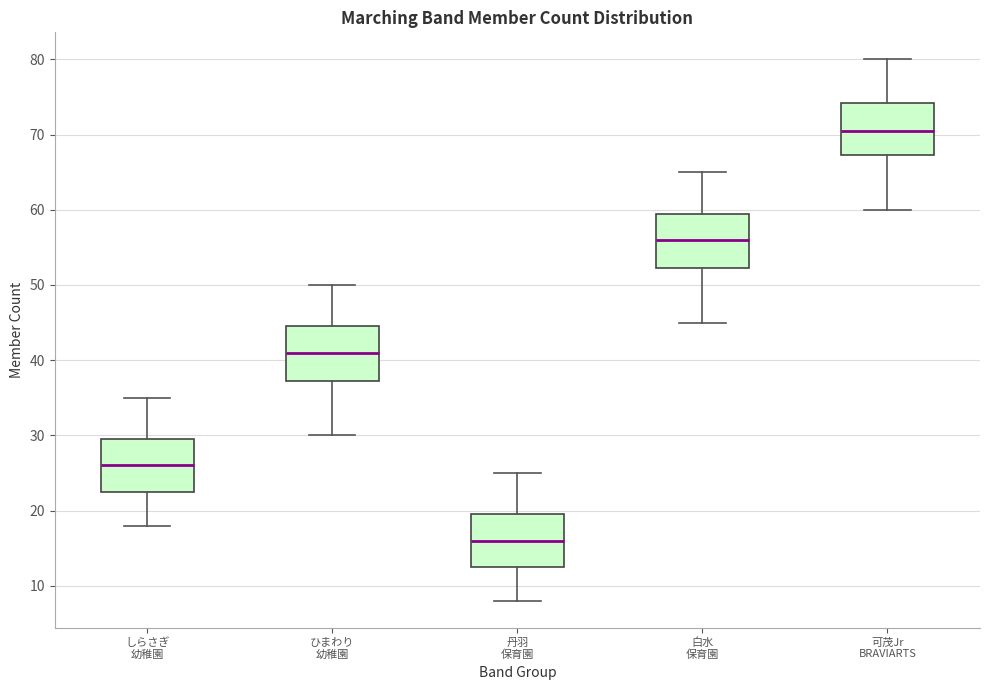

Where is the upper edge of the box for ひまわり 幼稚園 on the y-axis? The values are not printed on the chart, so give them approximately, as read against the axis.

45